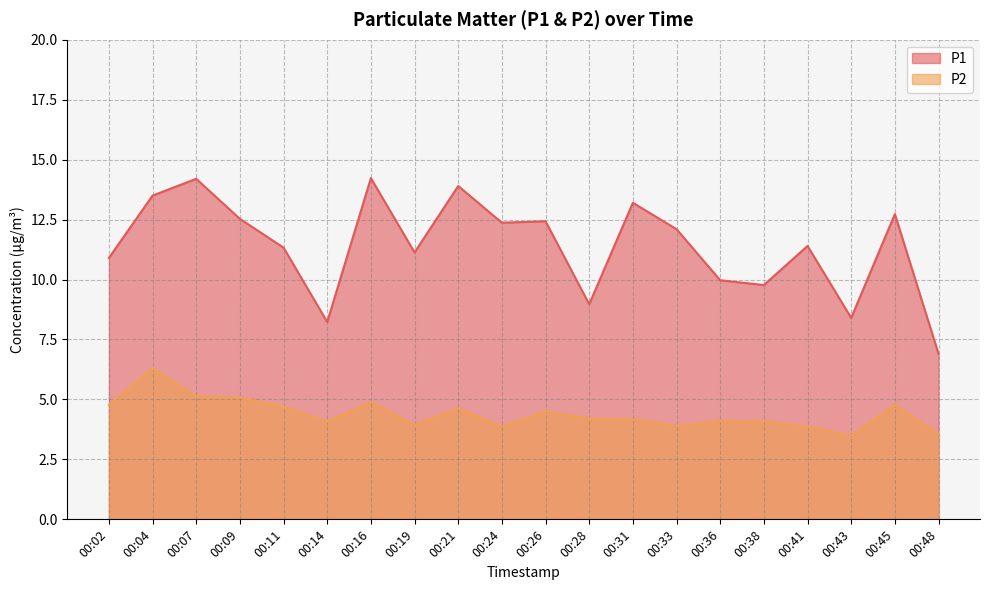

Reading left to right, transcribe all the data shown in this chart.

P1: 00:02=10.9	00:04=13.5	00:07=14.2	00:09=12.5	00:11=11.3	00:14=8.2	00:16=14.2	00:19=11.1	00:21=13.9	00:24=12.4	00:26=12.4	00:28=9.0	00:31=13.2	00:33=12.1	00:36=10.0	00:38=9.8	00:41=11.4	00:43=8.4	00:45=12.7	00:48=6.9
P2: 00:02=4.8	00:04=6.3	00:07=5.1	00:09=5.1	00:11=4.7	00:14=4.1	00:16=4.9	00:19=3.9	00:21=4.6	00:24=3.9	00:26=4.5	00:28=4.2	00:31=4.2	00:33=3.9	00:36=4.1	00:38=4.1	00:41=3.9	00:43=3.5	00:45=4.8	00:48=3.6